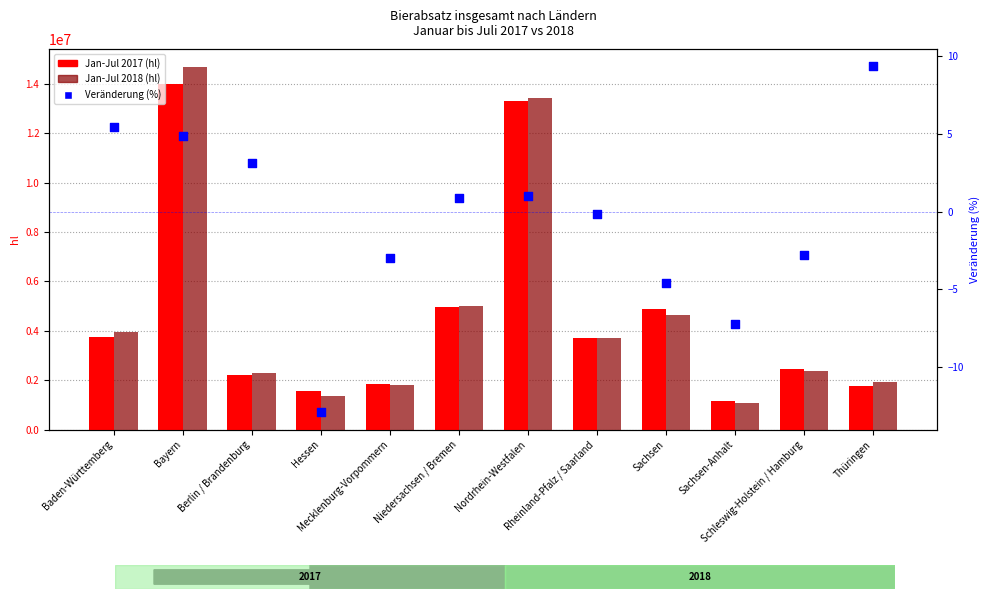

Which series has the widest spread of Y values?

Jan-Jul 2018 (hl)